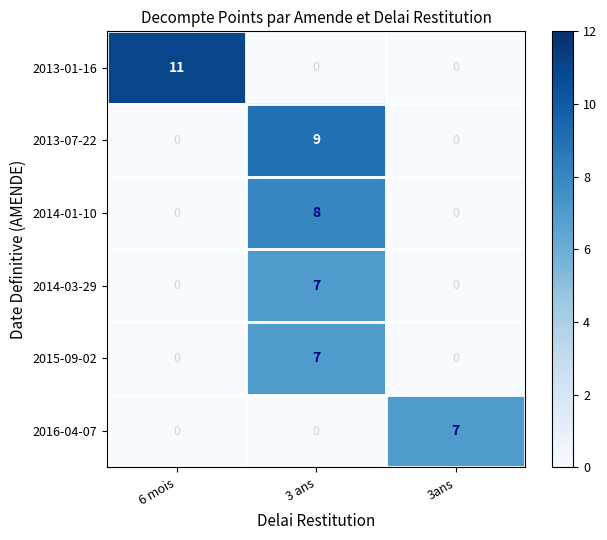

At how many categories does at least one series exceed 4?

3